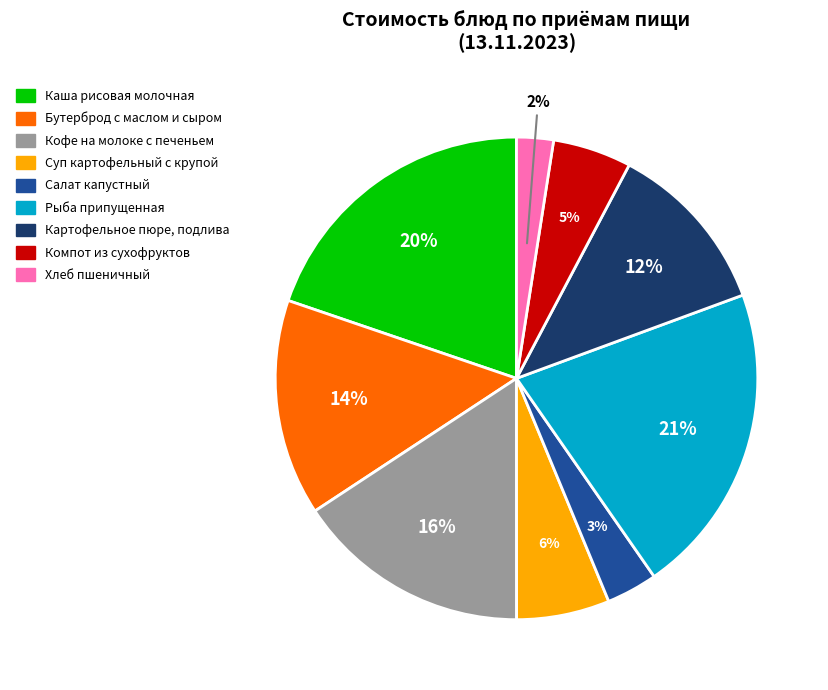

To the nearest percent, what portion does Компот из сухофруктов represent?

5%